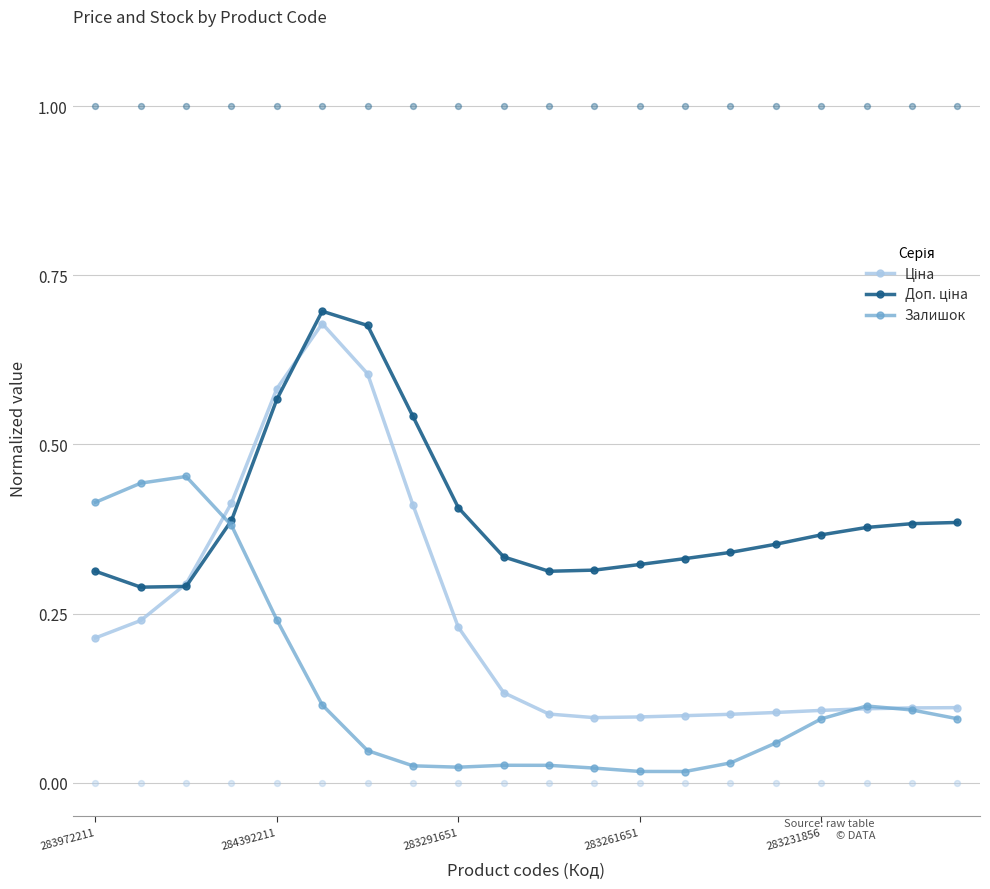

Which series has the widest spread of Y values?

Ціна